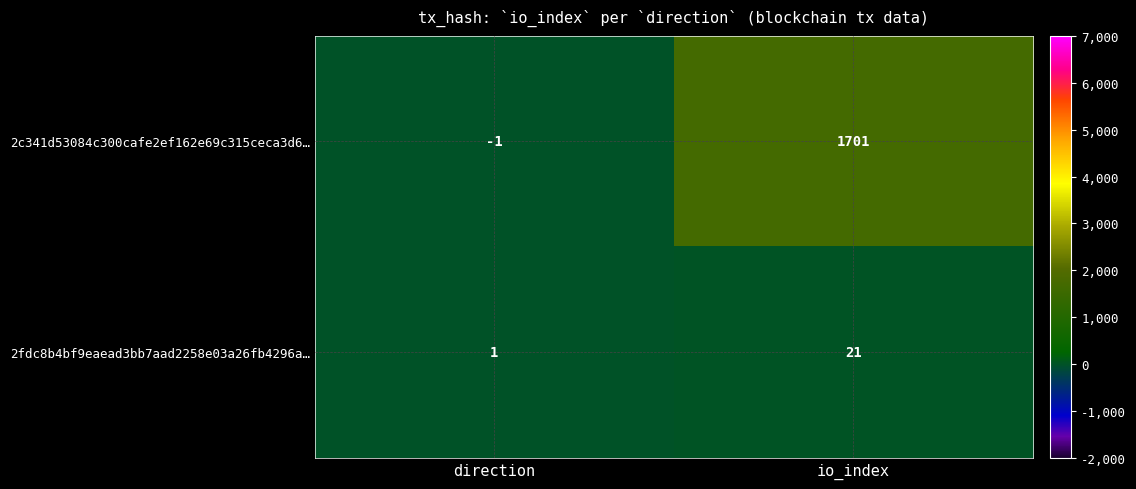

Reading left to right, what are all the values shown in this chart?

2c341d53084c300cafe2ef162e69c315ceca3d6…: direction=-1	io_index=1701
2fdc8b4bf9eaead3bb7aad2258e03a26fb4296a…: direction=1	io_index=21